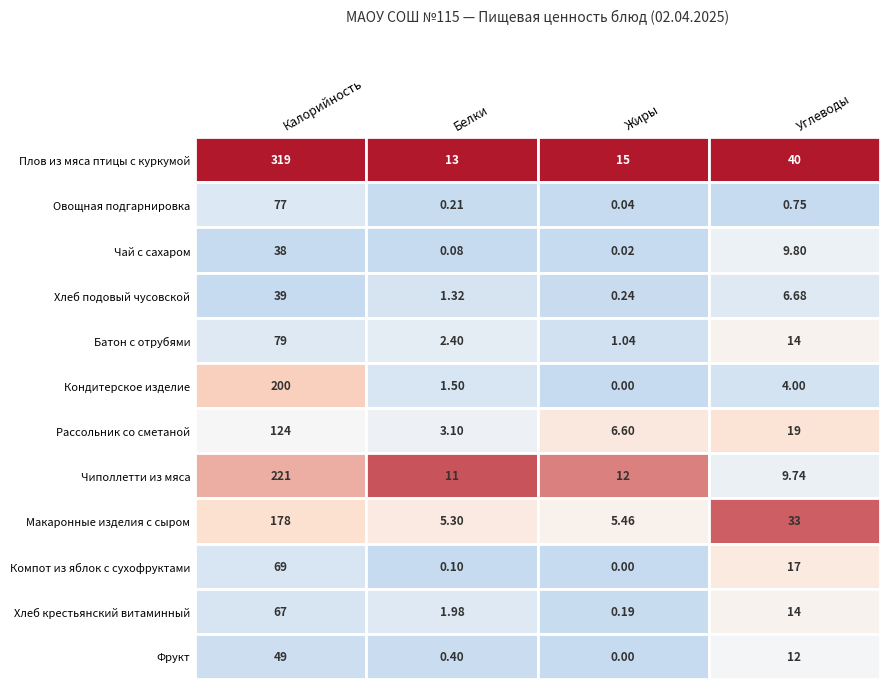

Reading right to left, transcribe all the data shown in this chart.

Плов из мяса птицы с куркумой: 39.8	15.2	12.7	318.9
Овощная подгарнировка: 0.8	0.0	0.2	76.8
Чай с сахаром: 9.8	0.0	0.1	37.8
Хлеб подовый чусовской: 6.7	0.2	1.3	38.7
Батон с отрубями: 14.1	1.0	2.4	78.8
Кондитерское изделие: 4.0	0.0	1.5	200.0
Рассольник со сметаной: 19.2	6.6	3.1	124.4
Чиполлетти из мяса: 9.7	11.6	10.9	221.2
Макаронные изделия с сыром: 33.2	5.5	5.3	178.4
Компот из яблок с сухофруктами: 17.1	0.0	0.1	69.0
Хлеб крестьянский витаминный: 14.0	0.2	2.0	67.2
Фрукт: 11.6	0.0	0.4	48.7